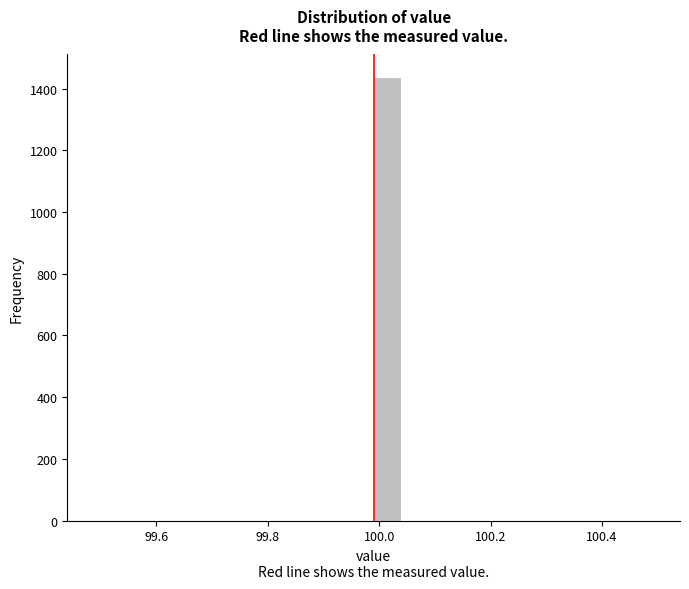

Read against the x-axis, roughly where is the centre of the tallest bar?

100.02